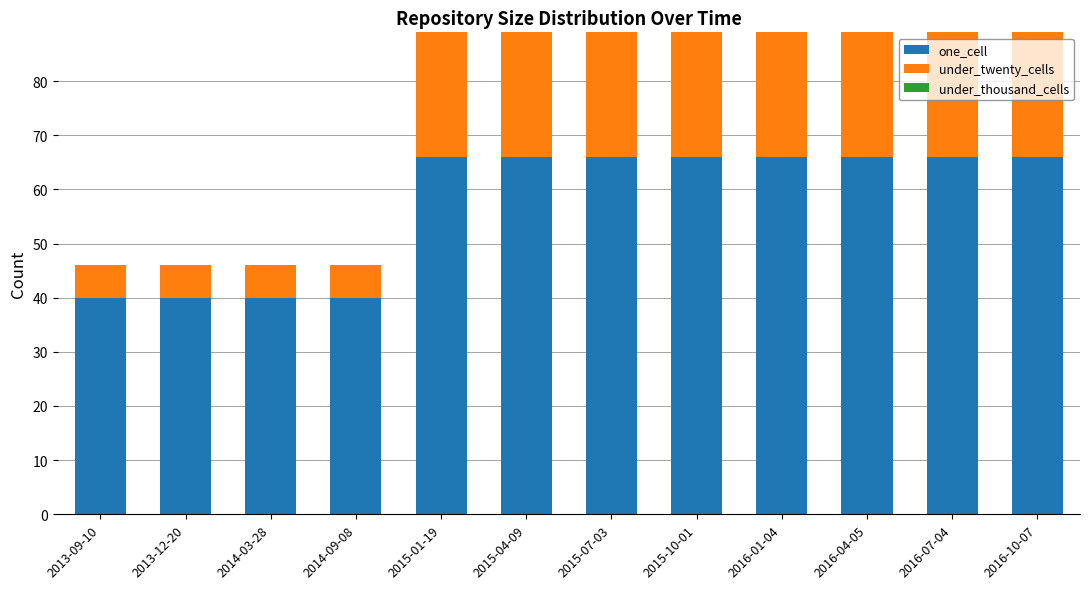

What is the sum of the one_cell values at 2015-07-03 and 2014-09-08?

106